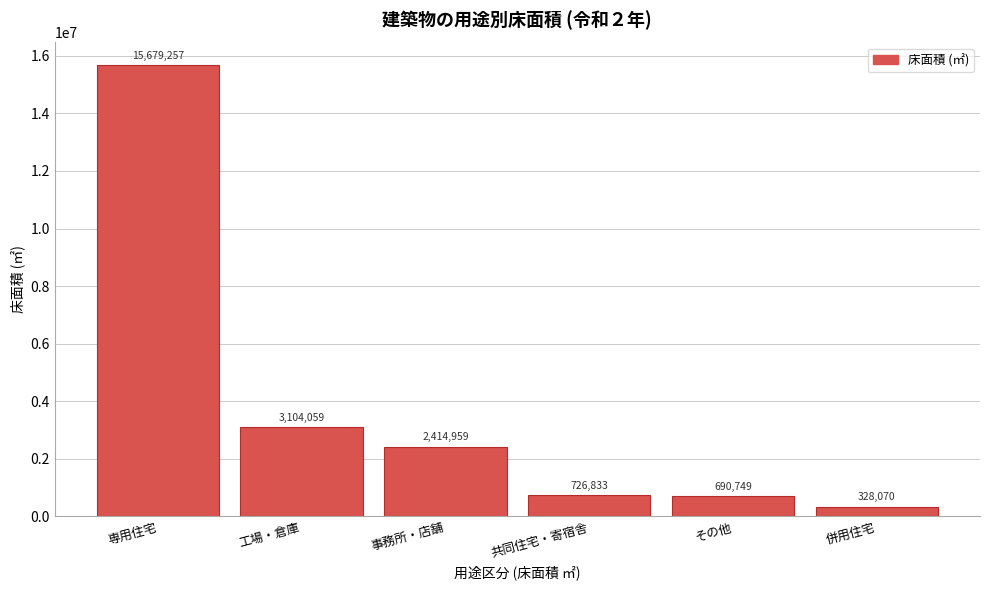

Reading left to right, transcribe all the data shown in this chart.

15679257	3104059	2414959	726833	690749	328070